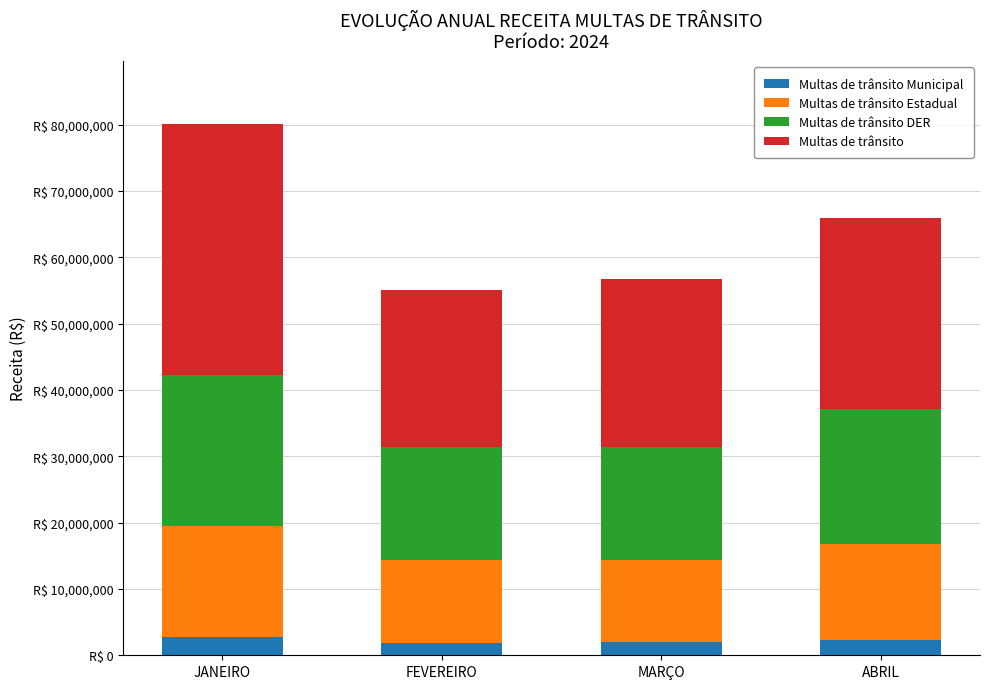

What is the average value of the Multas de trânsito Municipal series?

2231108.3